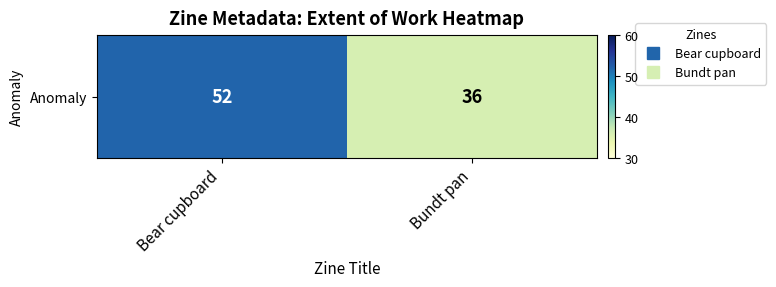

List the labels in order of value, smallest first.

Bundt pan, Bear cupboard